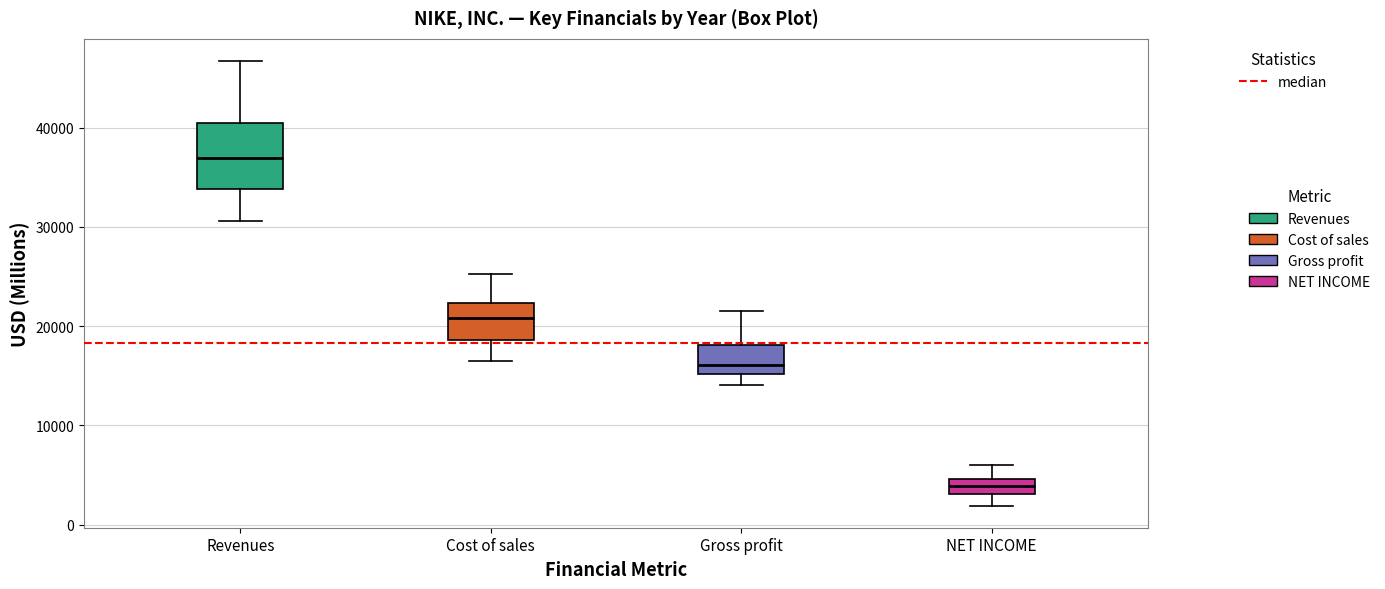

Reading left to right, read every box against the y-axis: the position of its median line, the range the box covers, and the ends of its whiskers. The values are not printed on the chart, so give them approximately, as read against the axis.

Revenues: median 37000, box 34000 to 40000, whiskers 31000 to 47000
Cost of sales: median 21000, box 19000 to 22000, whiskers 17000 to 25000
Gross profit: median 16000, box 15000 to 18000, whiskers 14000 to 21000
NET INCOME: median 4000, box 3000 to 5000, whiskers 2000 to 6000